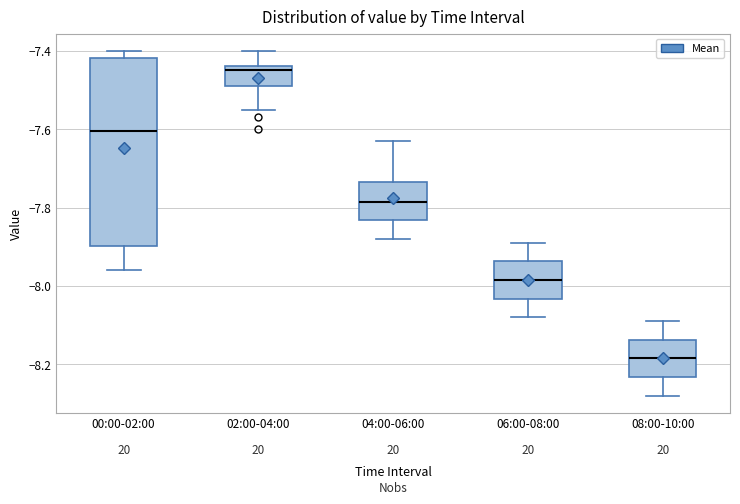

Reading left to right, read every box against the y-axis: the position of its median line, the range the box covers, and the ends of its whiskers. The values are not printed on the chart, so give them approximately, as read against the axis.

00:00-02:00: median -7.60, box -7.90 to -7.42, whiskers -7.96 to -7.40
02:00-04:00: median -7.44 (just below the box's upper edge), box -7.48 to -7.44, whiskers -7.54 to -7.40
04:00-06:00: median -7.78, box -7.84 to -7.74, whiskers -7.88 to -7.62
06:00-08:00: median -7.98, box -8.04 to -7.94, whiskers -8.08 to -7.88
08:00-10:00: median -8.18, box -8.24 to -8.14, whiskers -8.28 to -8.08